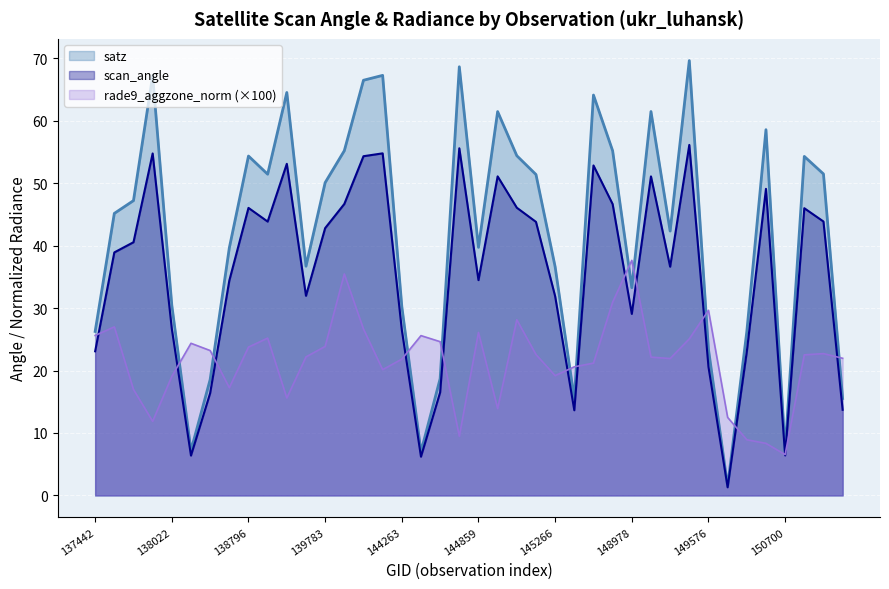

What is the difference between the rade9_aggzone_norm values at 144263 and 139797?

13.7